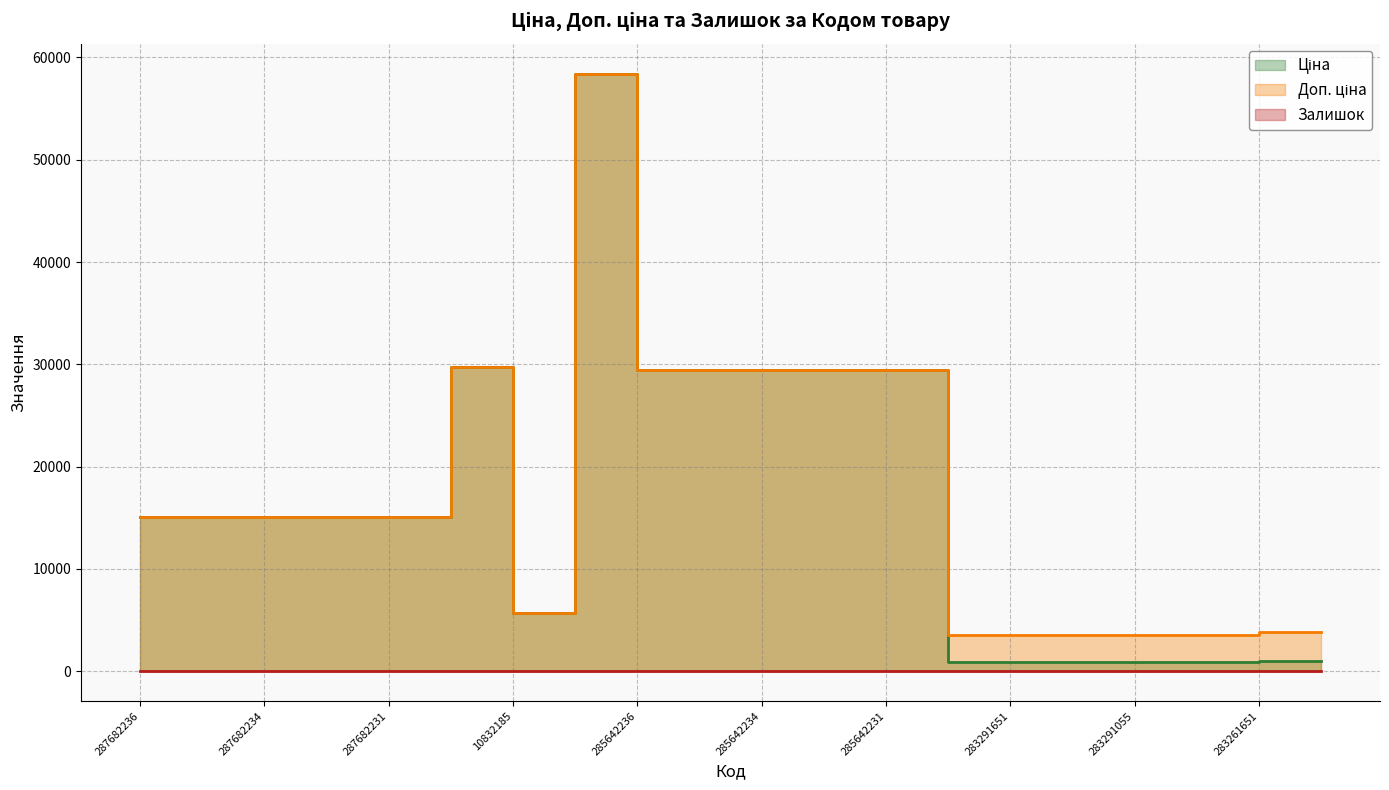

What is the difference between the Доп. ціна values at 287682235 and 10832185?

9446.2